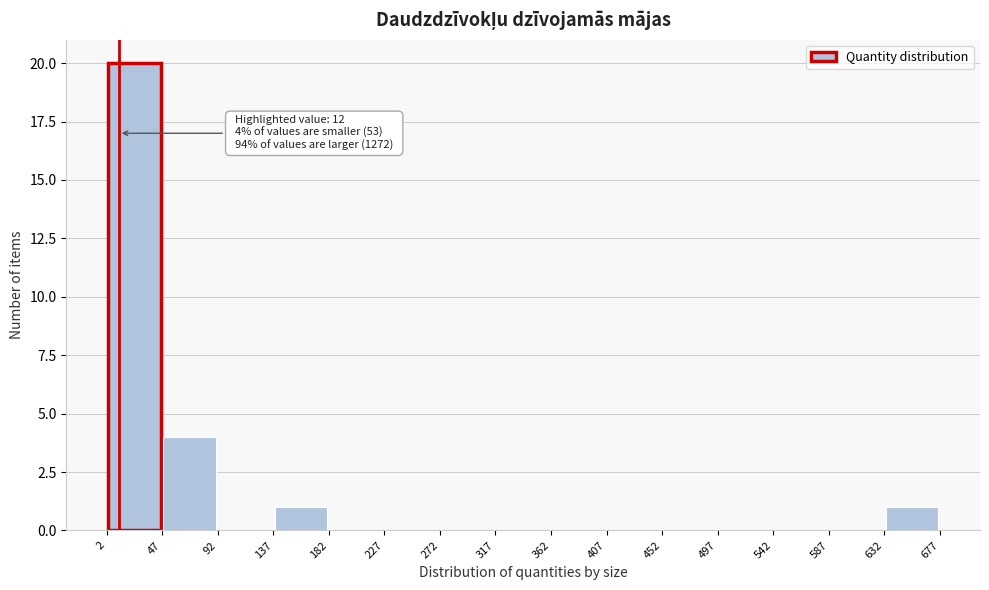

Over which range of the x-axis is the bar tallest?

2 to 47